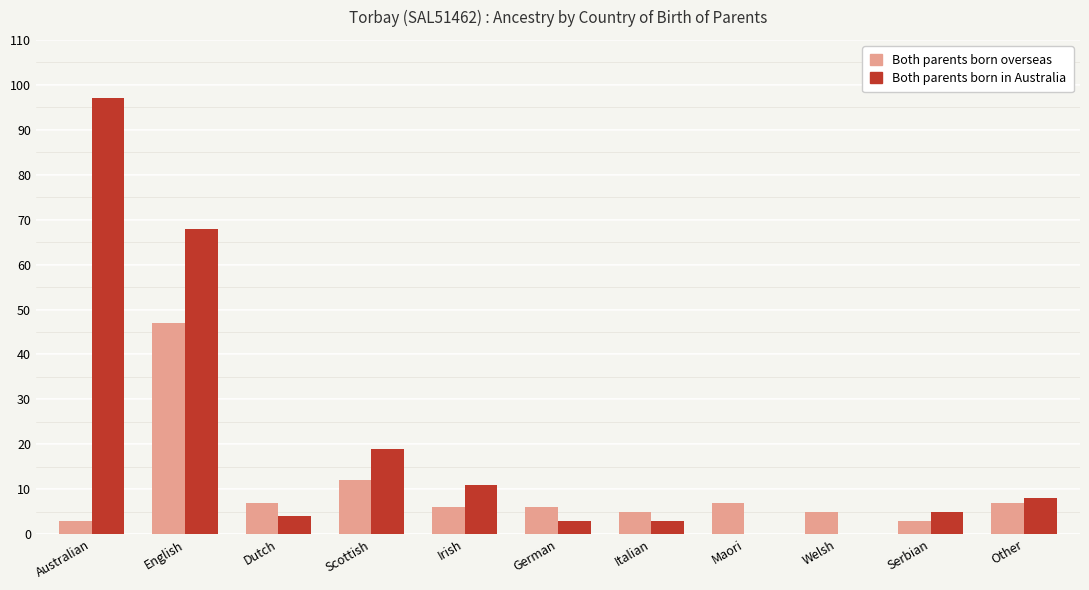

What is the sum of all Both parents born overseas values?

108